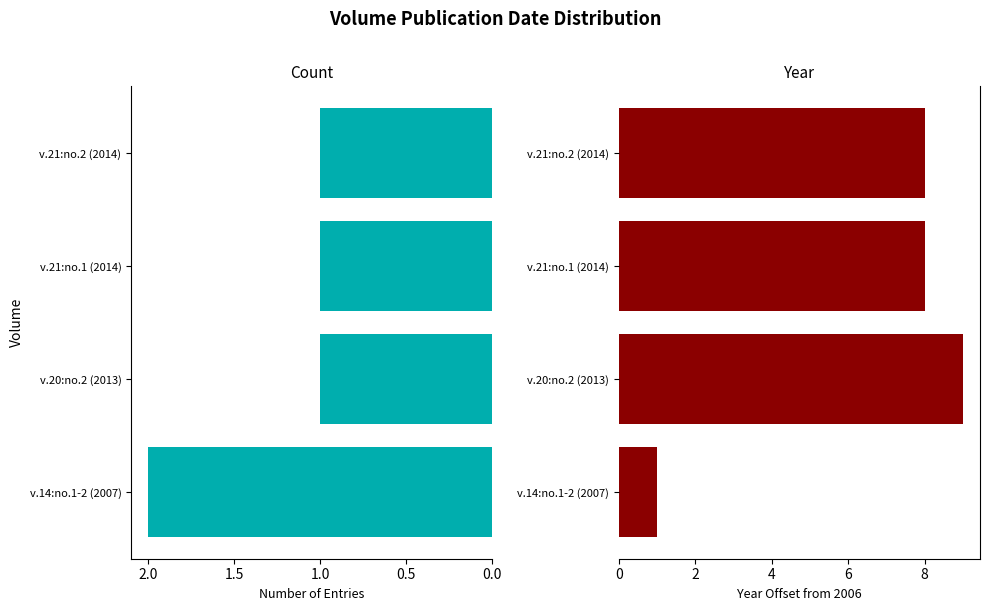

How many bars are there in each group?

2